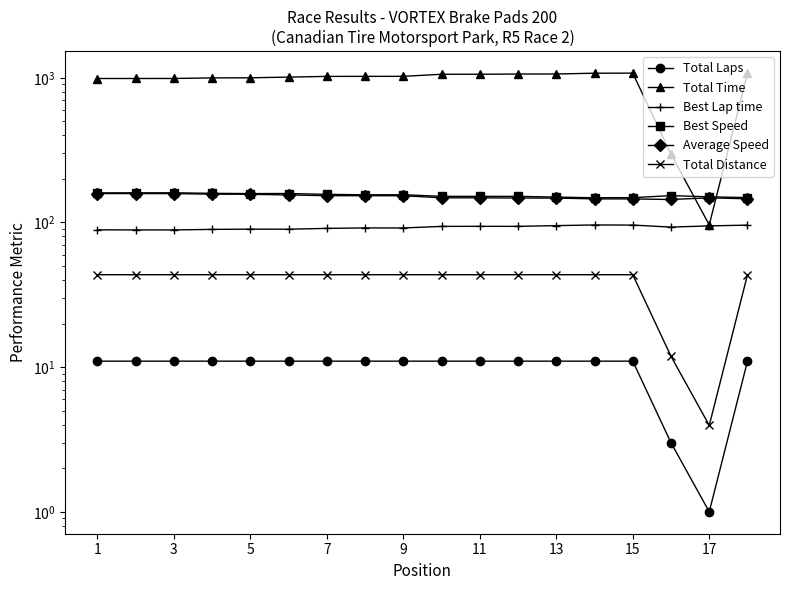

True or false: Best Lap time and Total Laps cross at least once.

False